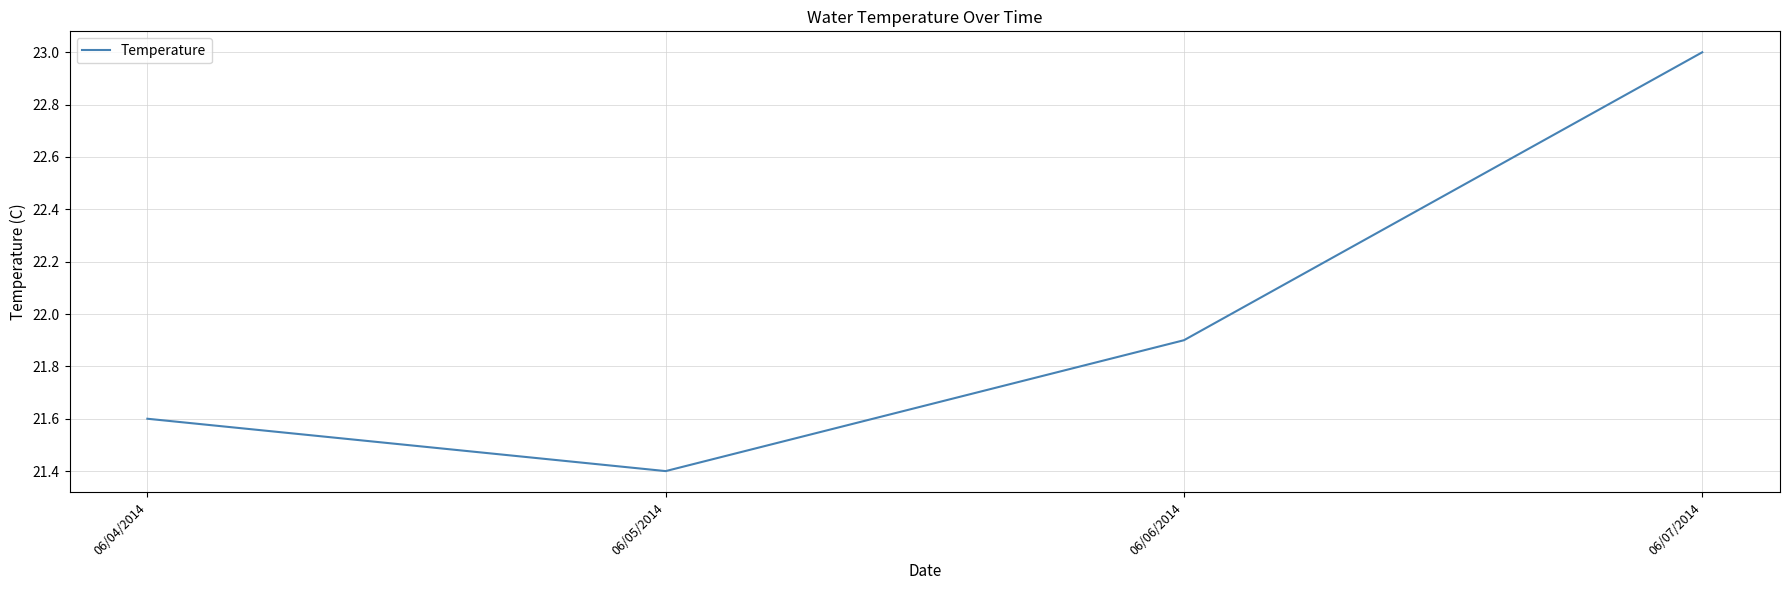

What position from the left is 06/06/2014?

3